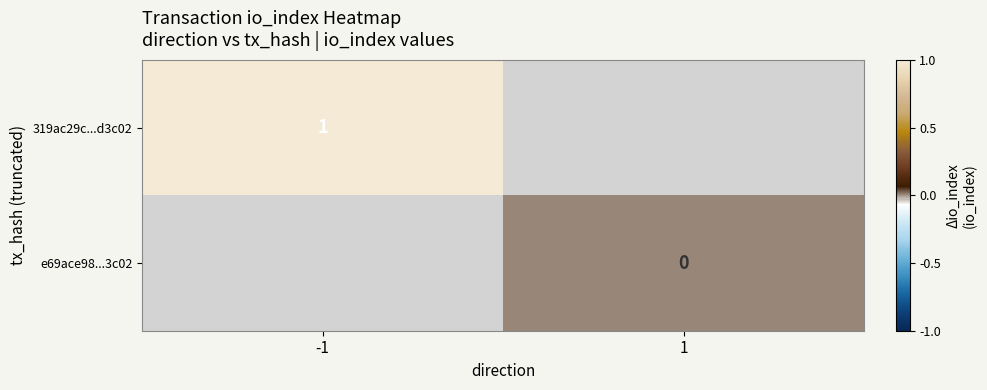

True or false: 319ac29c...d3c02 has a value of 1 at -1.

True